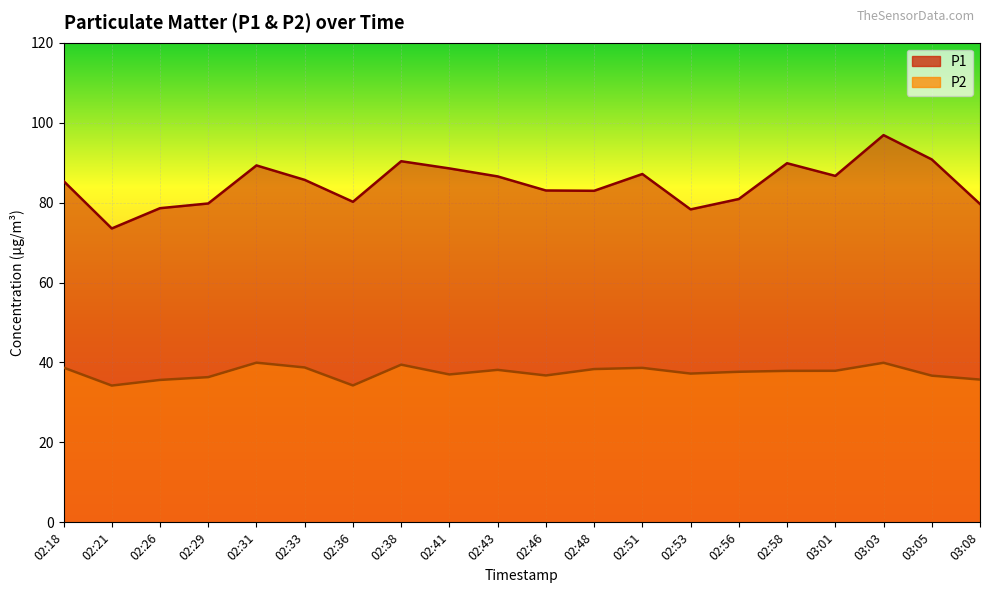

Is it true that P2 equals 37.9 at 02:58?

True